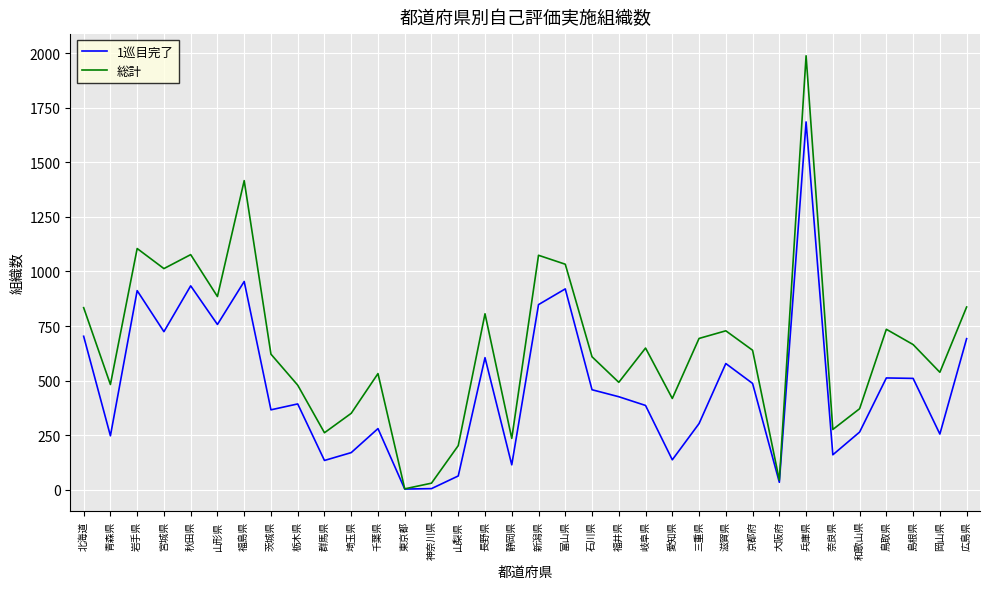

List the series in order of their overall mean, lowest first.

1巡目完了, 総計